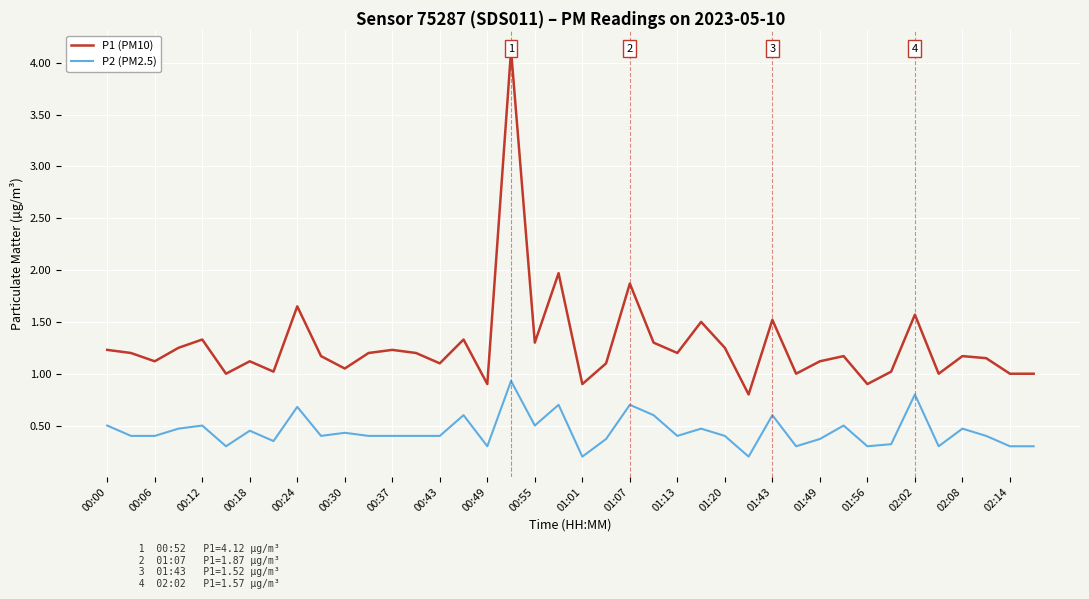

How many series are shown in this chart?

2